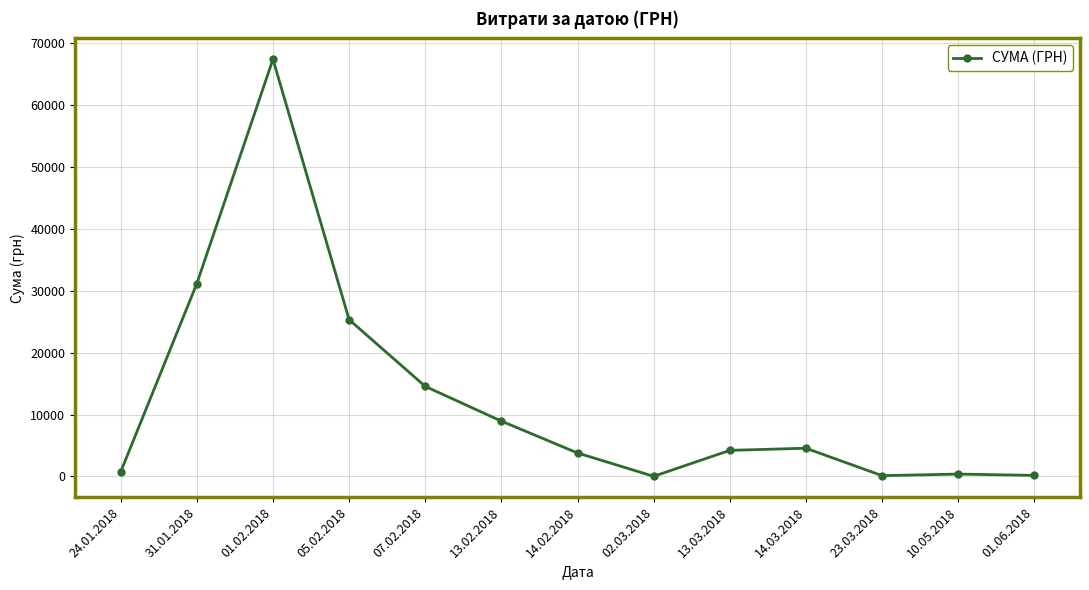

At which label is the value closest to 33695?

31.01.2018